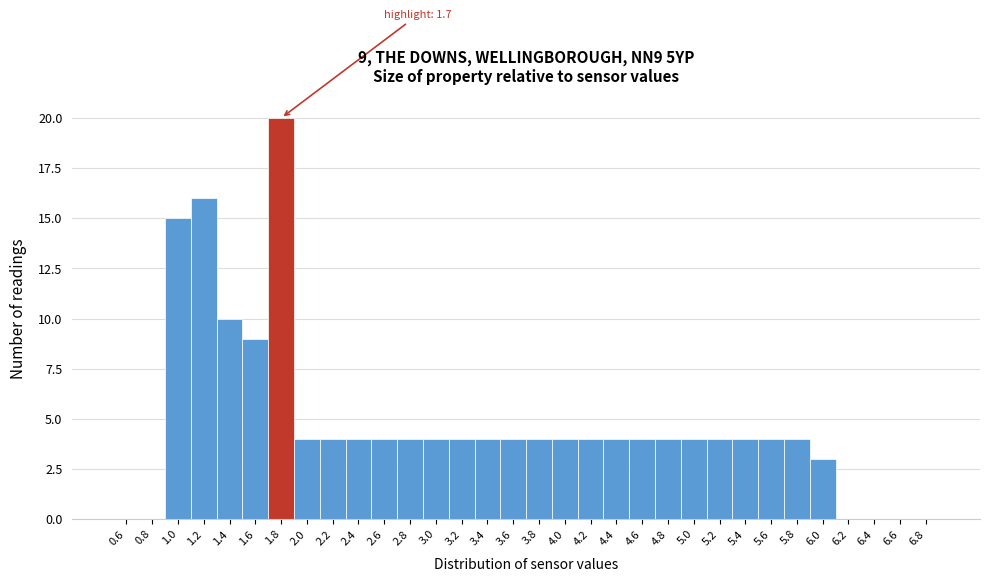

Over which range of the x-axis is the bar tallest?

1.7 to 1.9